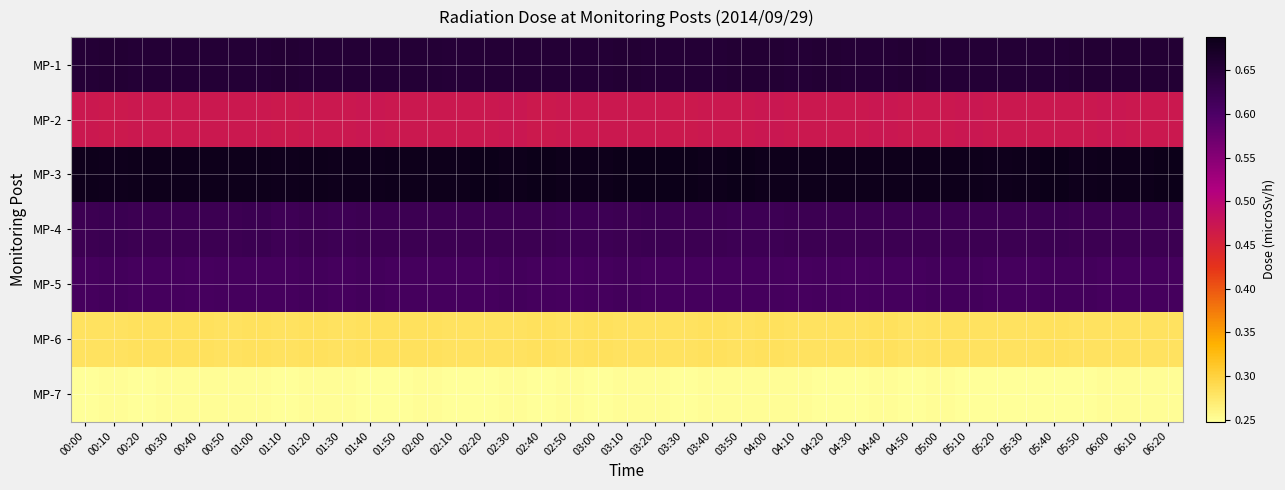

Between 03:00 and 06:20, which is larger?

06:20